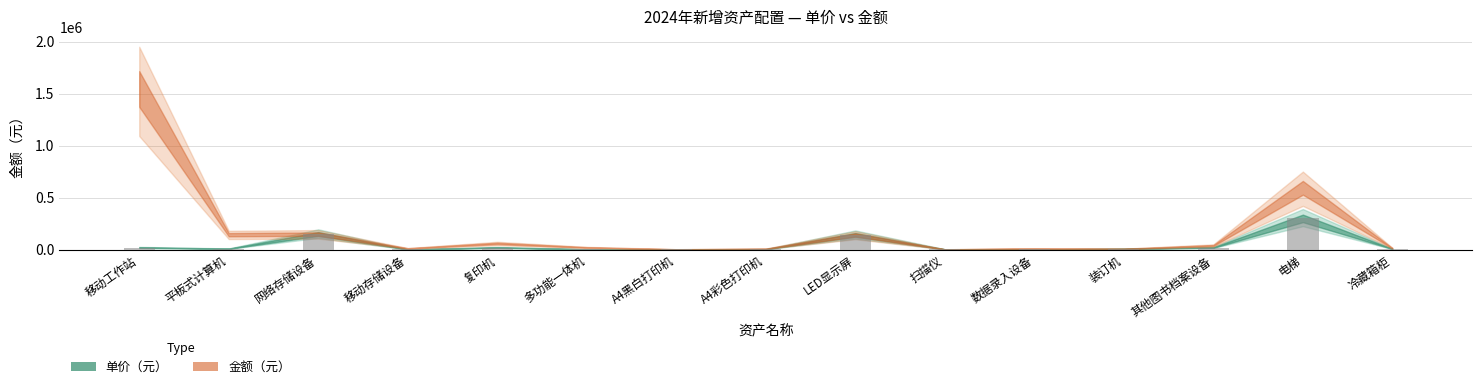

True or false: the data shows 242189 at LED显示屏.

False